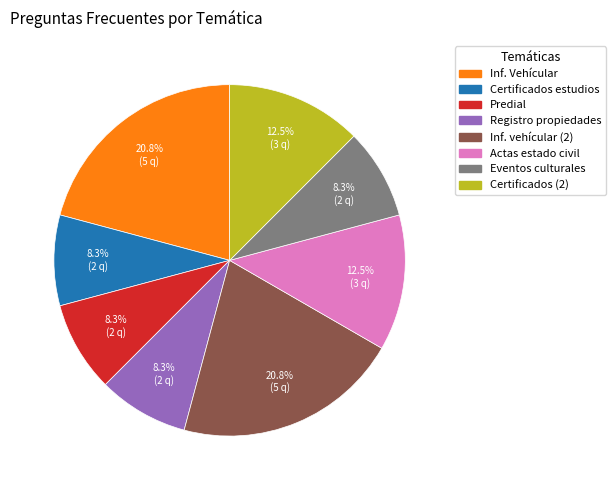

Is there any slice that represents more than half of the pie?

No